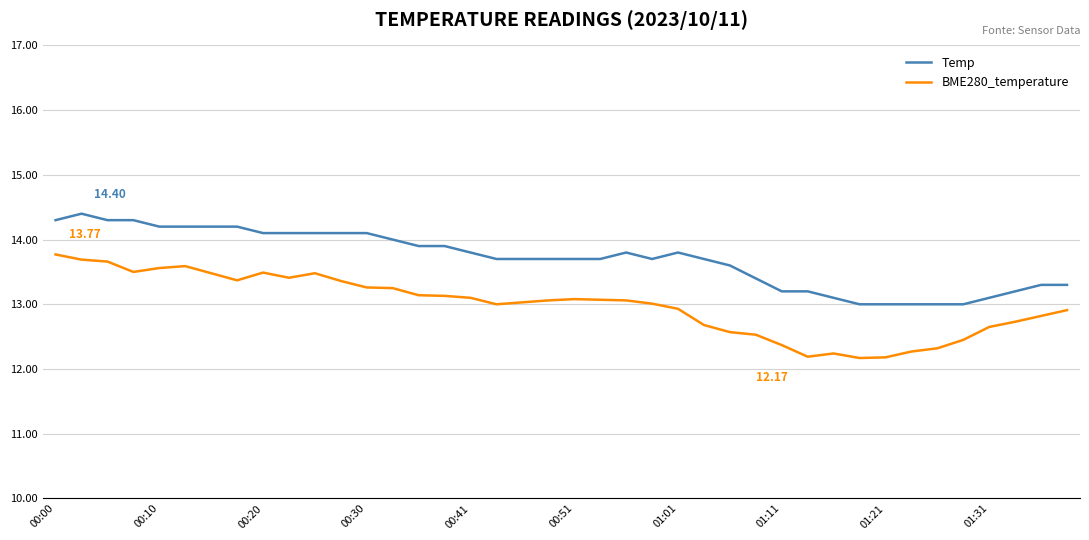

Which series has the largest range (max minus min)?

BME280_temperature